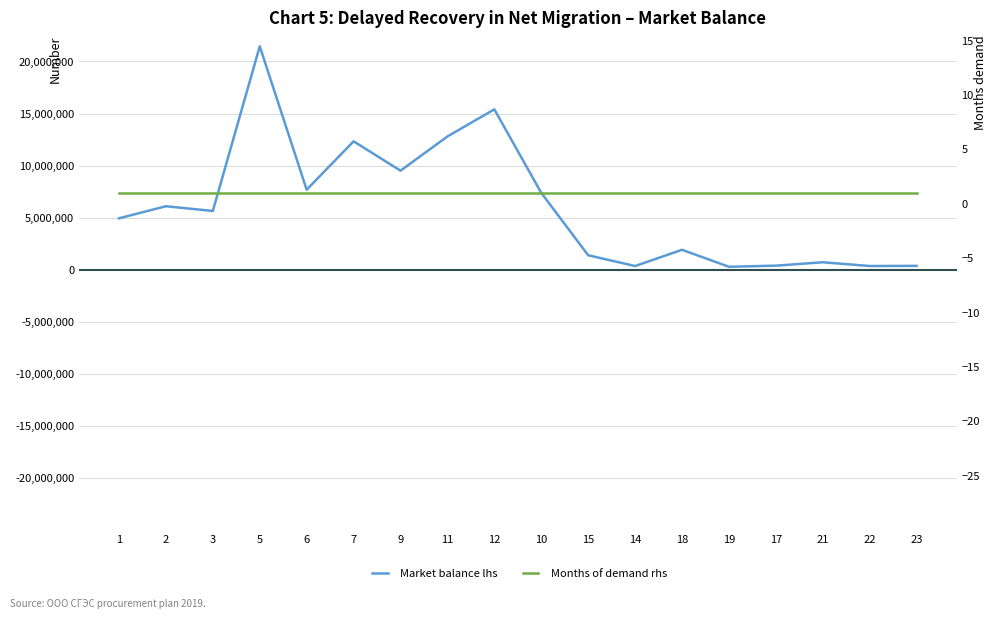

Reading left to right, list all the values displayed in this chart.

Market balance lhs: 1=4941391.2	2=6099834.0	3=5647497.0	5=21455971.2	6=7687077.6	7=12334412.8	9=9514137.6	11=12801526.8	12=15402507.6	10=7382793.6	15=1393668.0	14=360000.0	18=1920000.0	19=288000.0	17=393600.0	21=720000.0	22=361000.0	23=373200.0
Months of demand rhs: 1=1.0	2=1.0	3=1.0	5=1.0	6=1.0	7=1.0	9=1.0	11=1.0	12=1.0	10=1.0	15=1.0	14=1.0	18=1.0	19=1.0	17=1.0	21=1.0	22=1.0	23=1.0